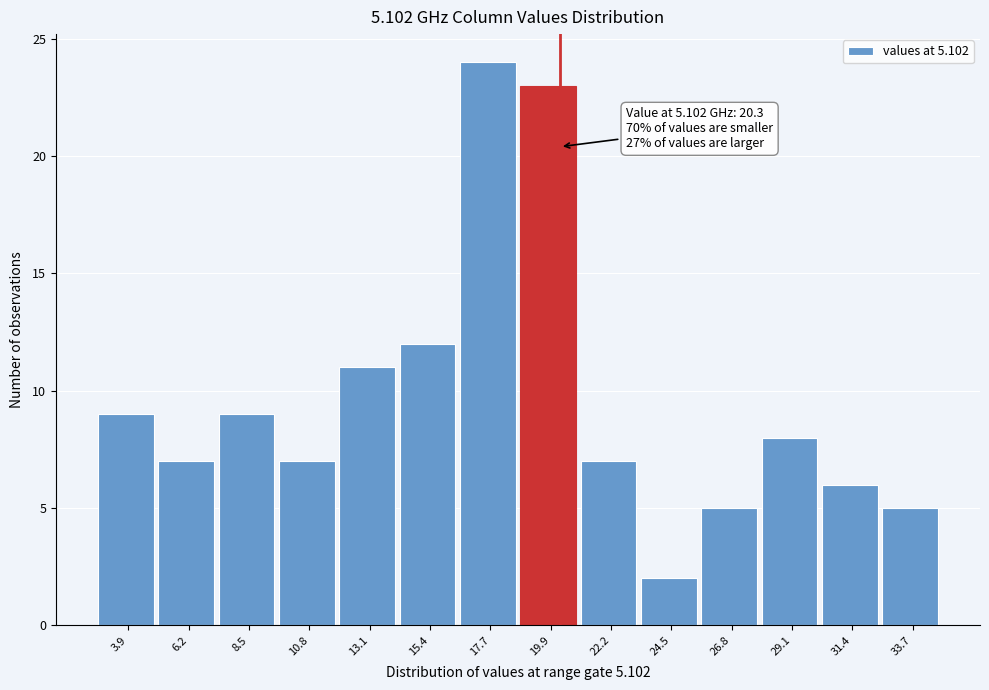

Over which range of the x-axis is the bar tallest?

16.5 to 19.0